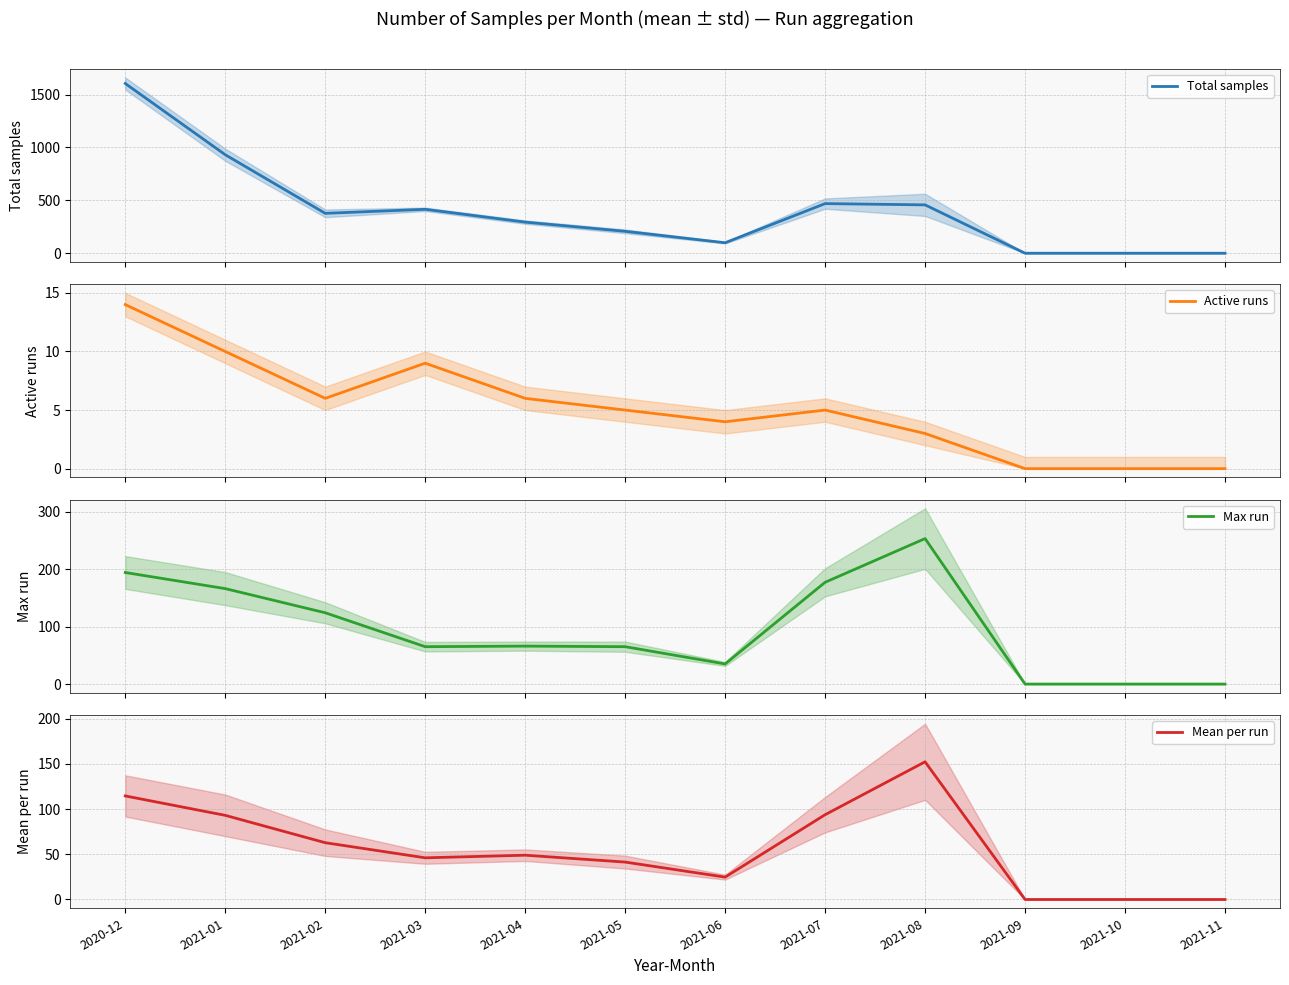

Reading left to right, extract all data points from this chart.

Total samples: 1604.0	931.0	377.0	415.0	294.0	207.0	99.0	469.0	457.0	0.0	0.0	0.0
Active runs: 14.0	10.0	6.0	9.0	6.0	5.0	4.0	5.0	3.0	0.0	0.0	0.0
Max run: 194.0	166.0	124.0	65.0	66.0	65.0	35.0	177.0	253.0	0.0	0.0	0.0
Mean per run: 114.6	93.1	62.8	46.1	49.0	41.4	24.8	93.8	152.3	0.0	0.0	0.0